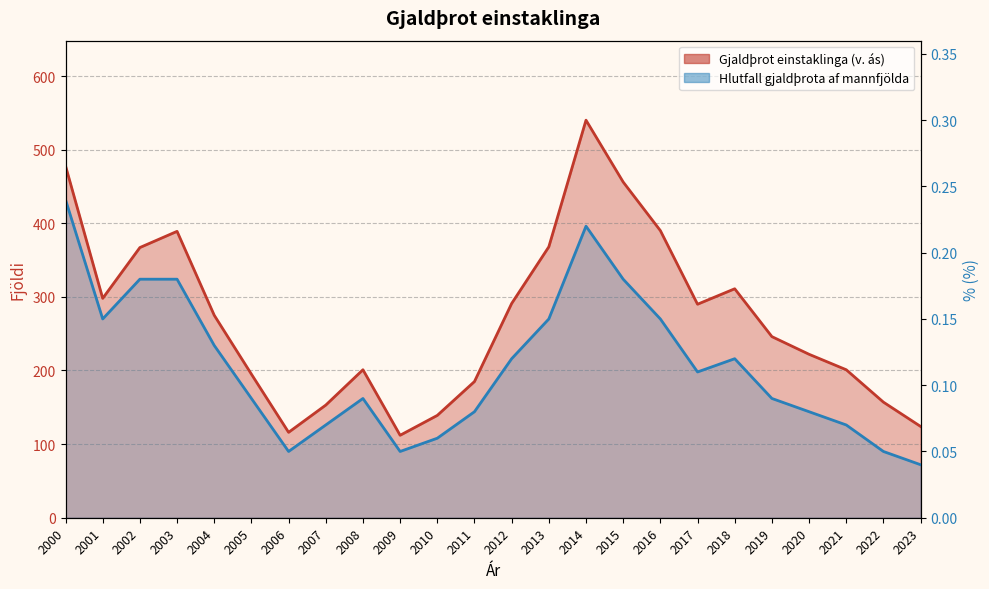

Reading right to left, what are all the values shown in this chart?

Gjaldþrot einstaklinga (v. ás): 124.0	157.0	201.0	222.0	246.0	311.0	290.0	390.0	456.0	540.0	368.0	291.0	185.0	139.0	112.0	201.0	153.0	116.0	195.0	275.0	389.0	367.0	298.0	478.0
Hlutfall gjaldþrota einstaklinga af mannfjölda: 0.0	0.1	0.1	0.1	0.1	0.1	0.1	0.1	0.2	0.2	0.1	0.1	0.1	0.1	0.1	0.1	0.1	0.1	0.1	0.1	0.2	0.2	0.1	0.2